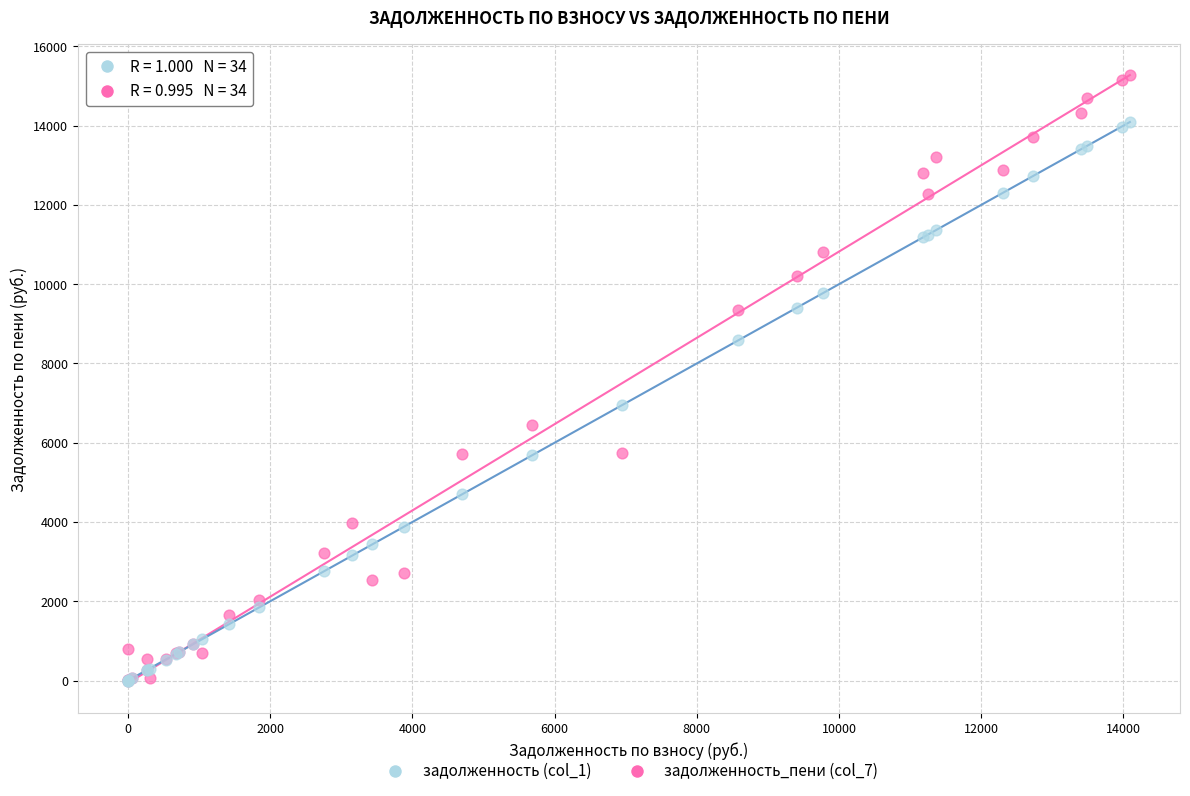

Across all series, what Y value is closest to 7640?

6943.0